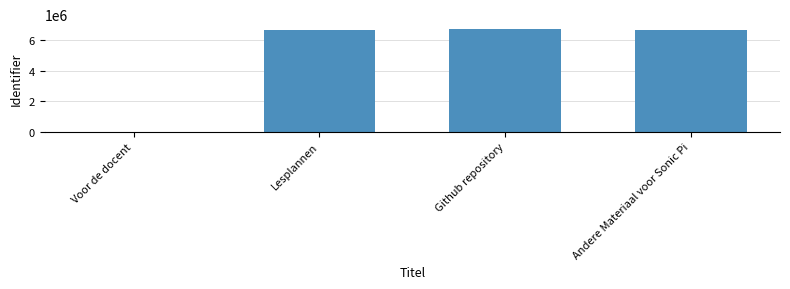

What is the sum of the values at Voor de docent and Github repository?

6736906